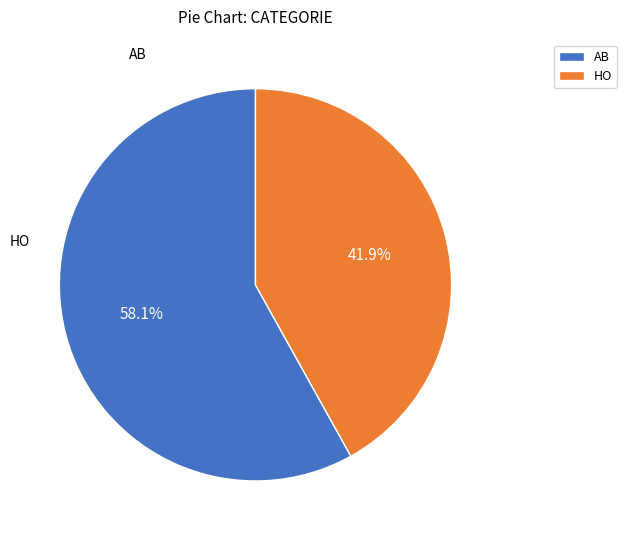

How much of the chart is everything except AB?

41.9%